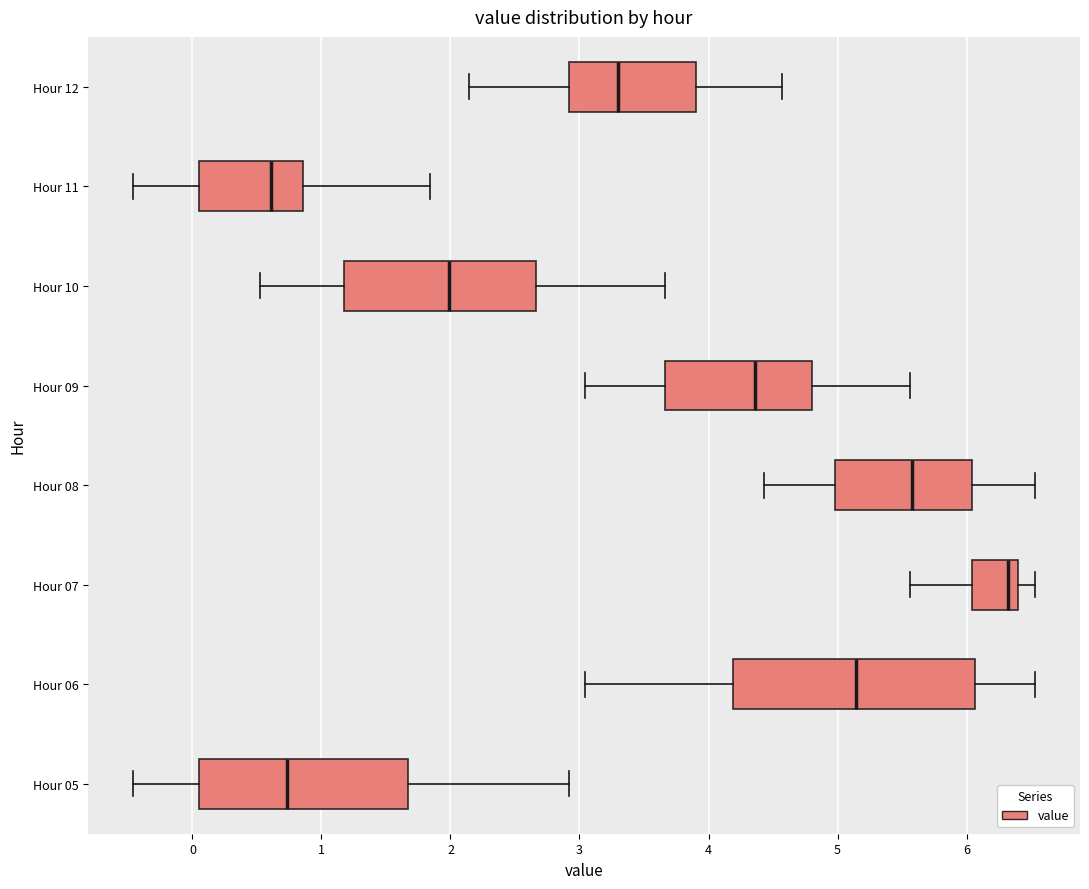

Comparing the boxes themselves (not the whiskers), which one is the widest?

Hour 06